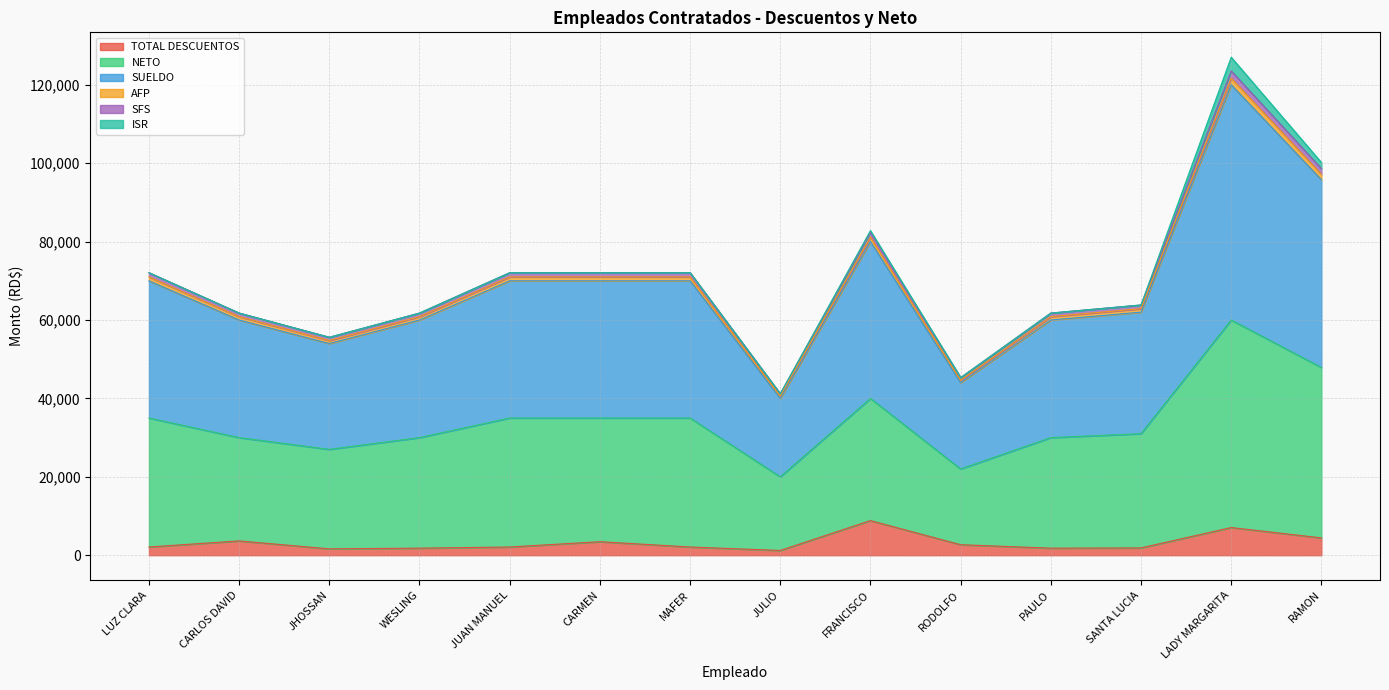

The value of SFS at JULIO is 52953.2. True or false?

False